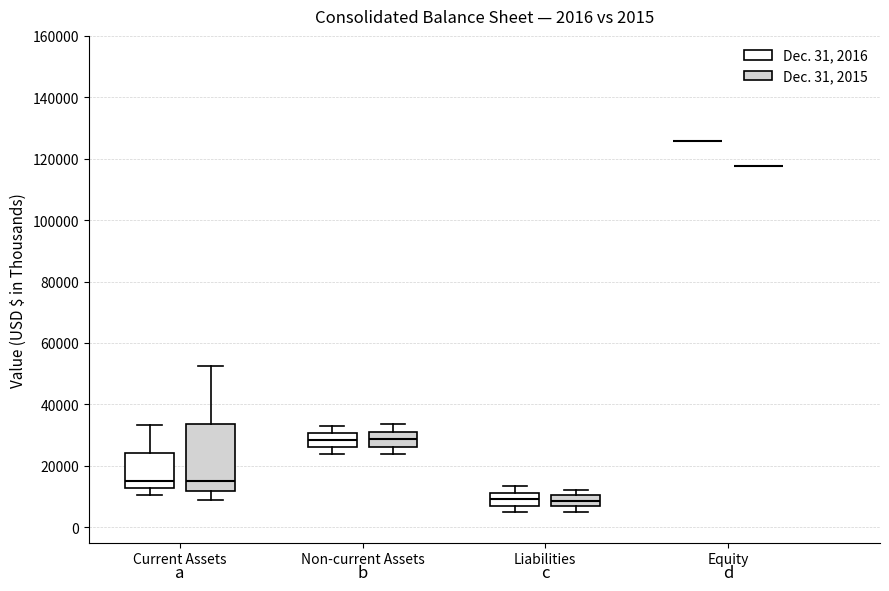

Comparing the boxes themselves (not the whiskers), which one is the tallest?

Current Assets (Dec. 31, 2015)